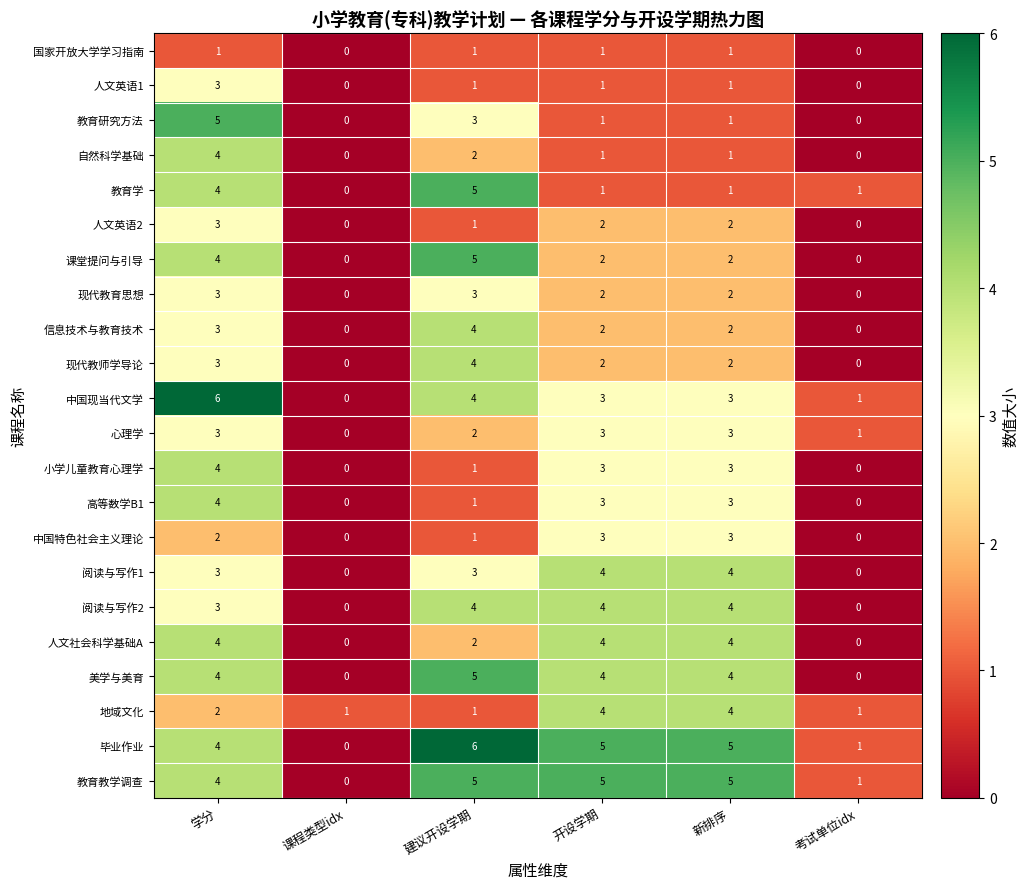

At which category is the sum across all series the highest?

学分